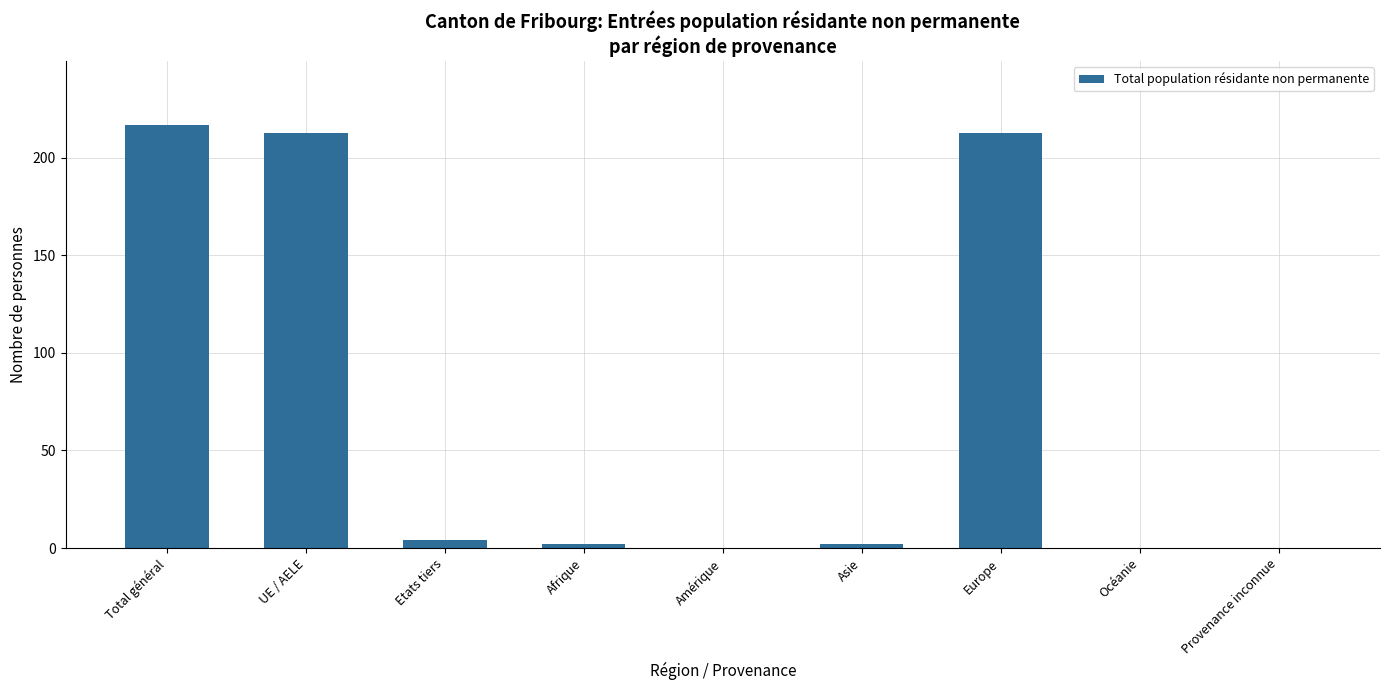

At which category does the chart reach its peak across all series?

Total général